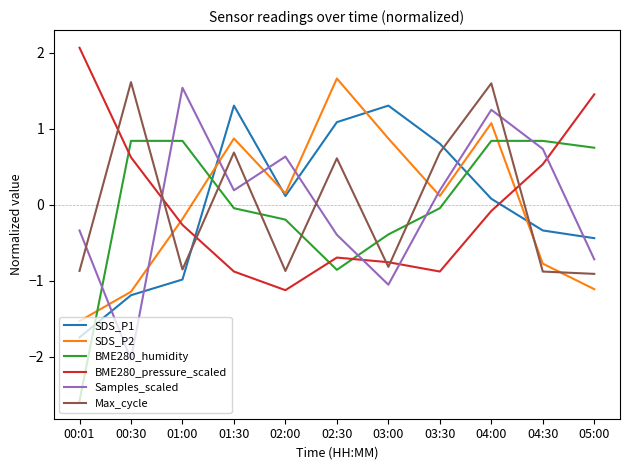

Rank the series at 01:00 from lowest to highest value.

SDS_P1, Max_cycle, BME280_pressure_scaled, SDS_P2, BME280_humidity, Samples_scaled